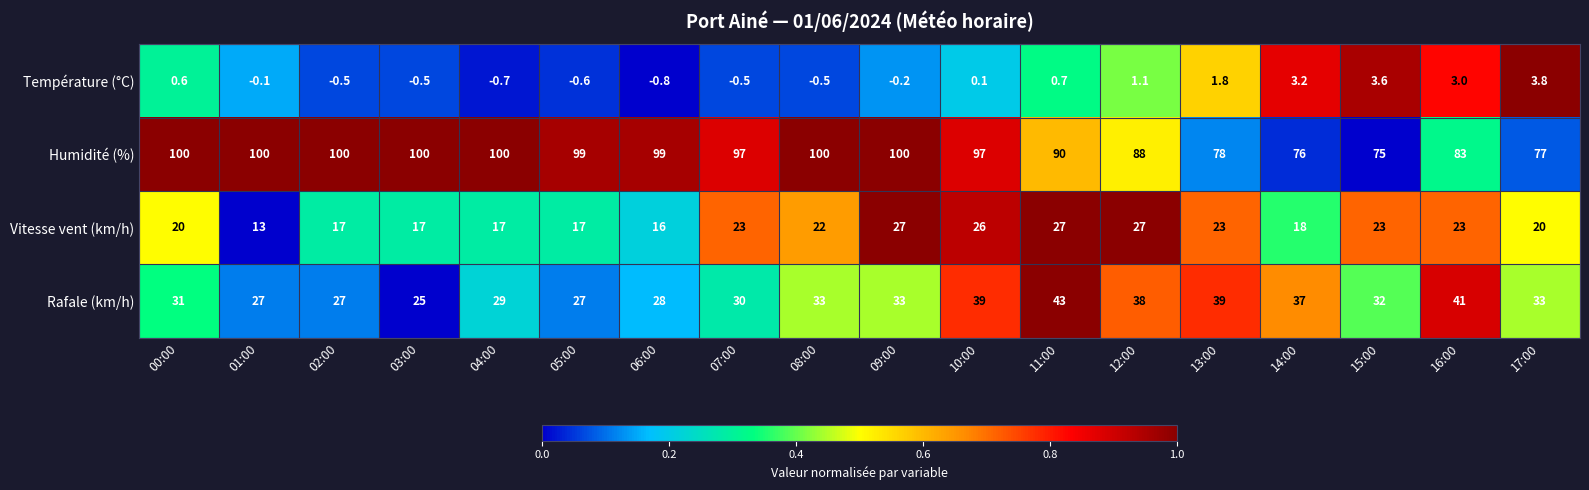

How many data points does each series have?

18